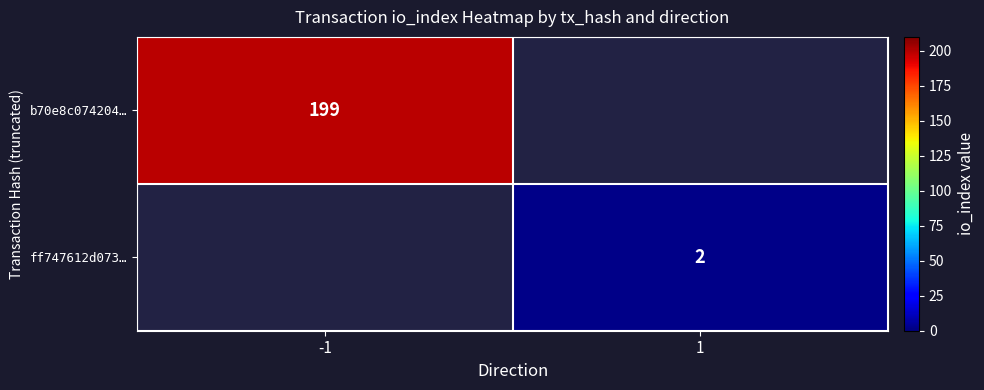

Is the value of ff747612d073… at 1 greater than the value of b70e8c074204… at -1?

No